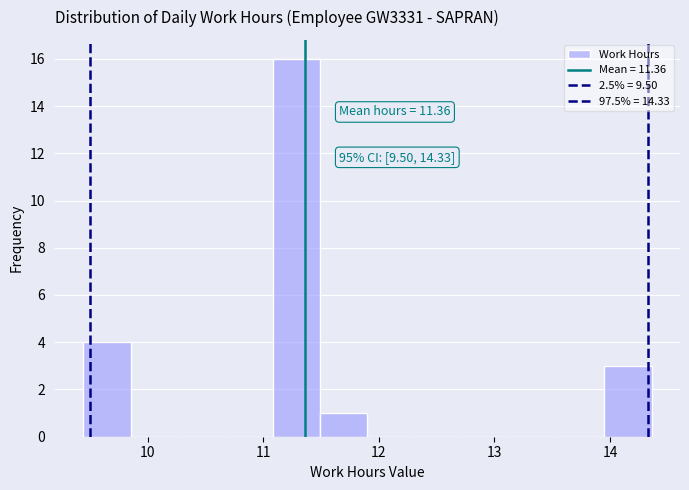

Which range on the x-axis has the tallest bar?

11.08 to 11.49